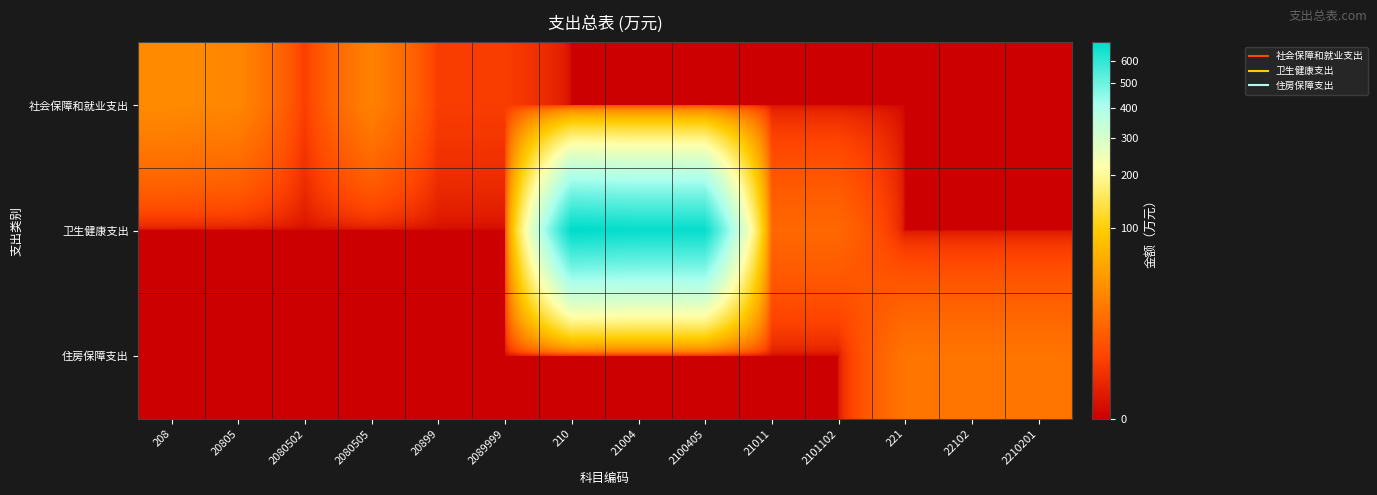

Rank the series at 2089999 from highest to lowest value.

社会保障和就业支出, 卫生健康支出, 住房保障支出